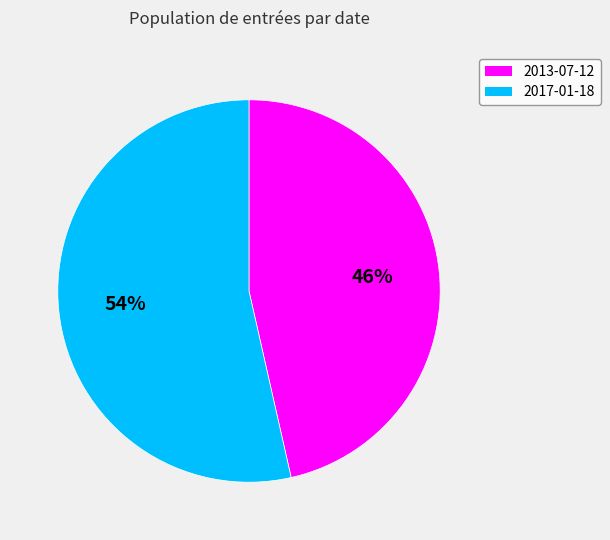

Which slice is the largest?

2017-01-18